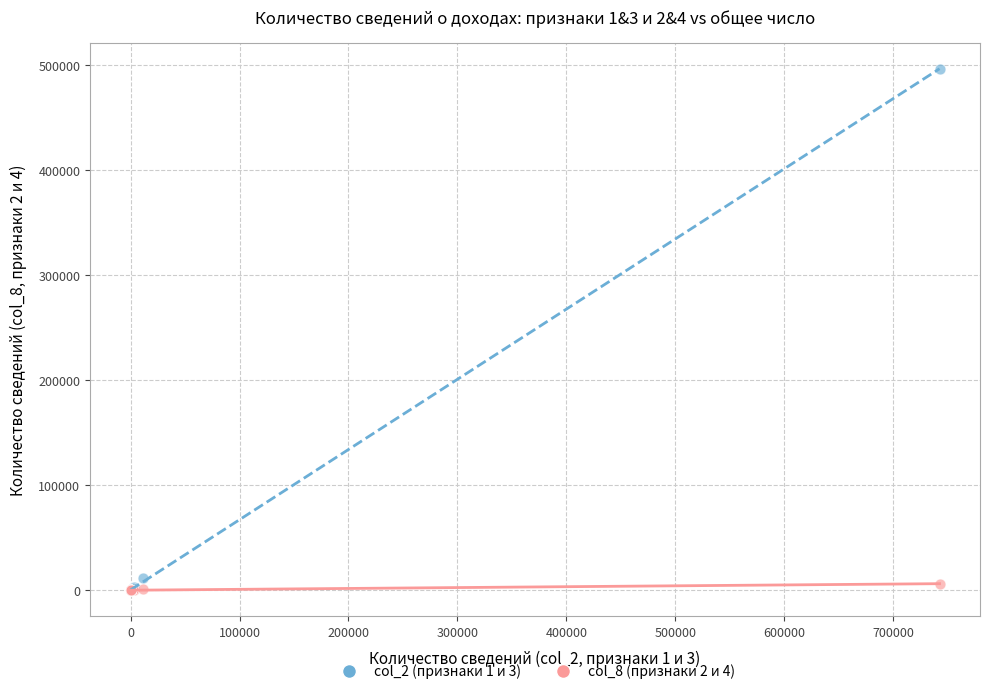

Which series contains the highest Y value?

col_2 (признаки 1 и 3)